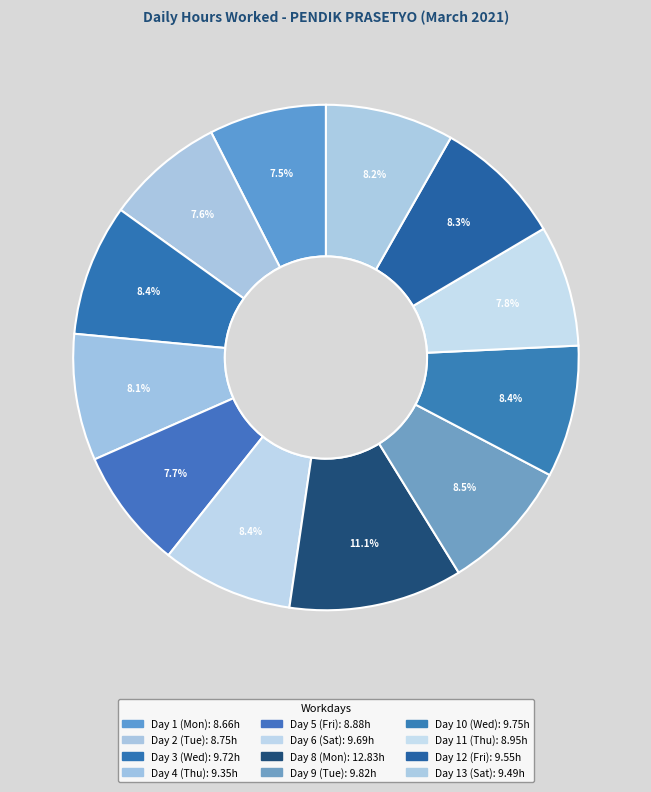

To the nearest percent, what is the average slice percentage?

8%